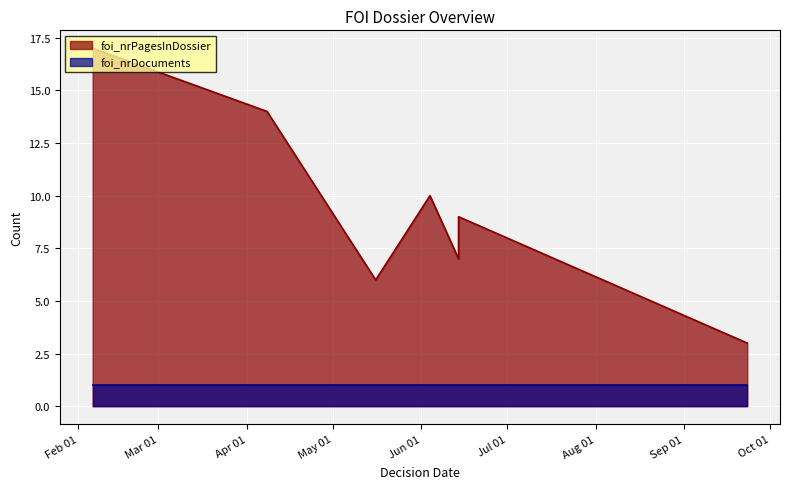

List the series in order of their peak value, lowest first.

foi_nrDocuments, foi_nrPagesInDossier